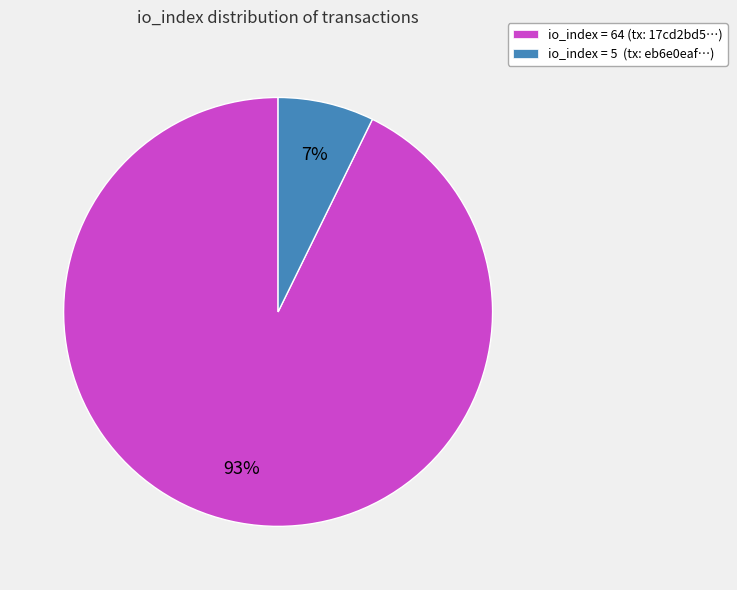

Which slice is the largest?

io_index = 64 (tx: 17cd2bd5…)